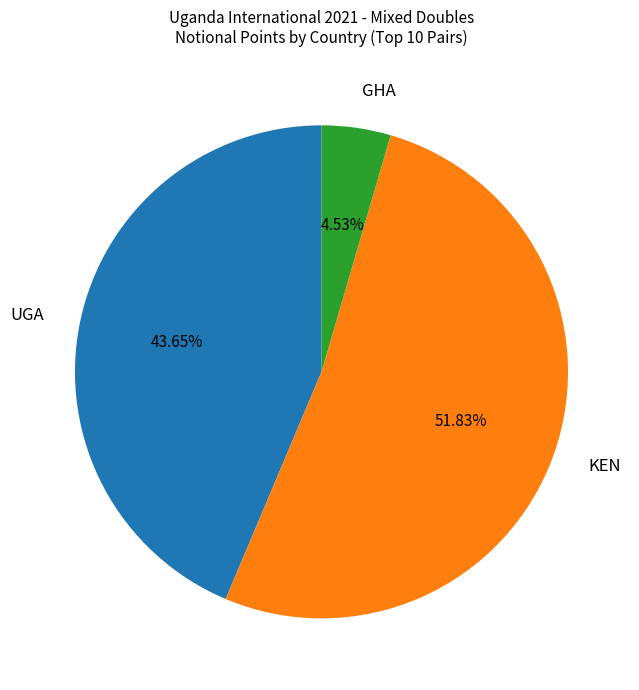

Is there any slice that represents more than half of the pie?

Yes